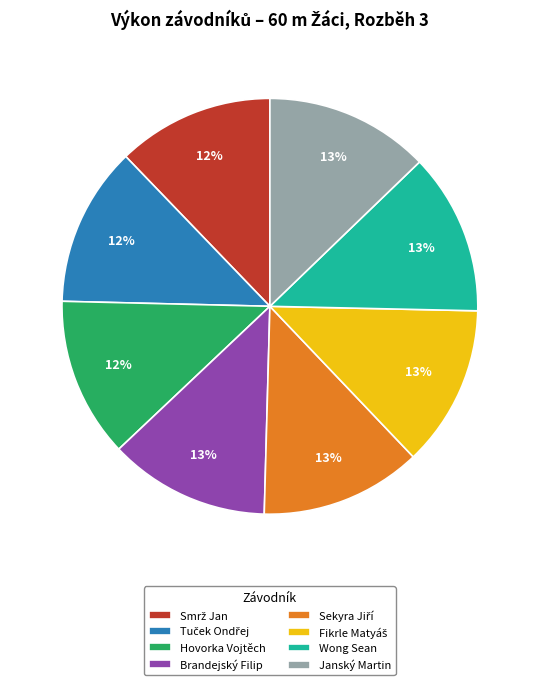

Does any single category account for the majority?

No